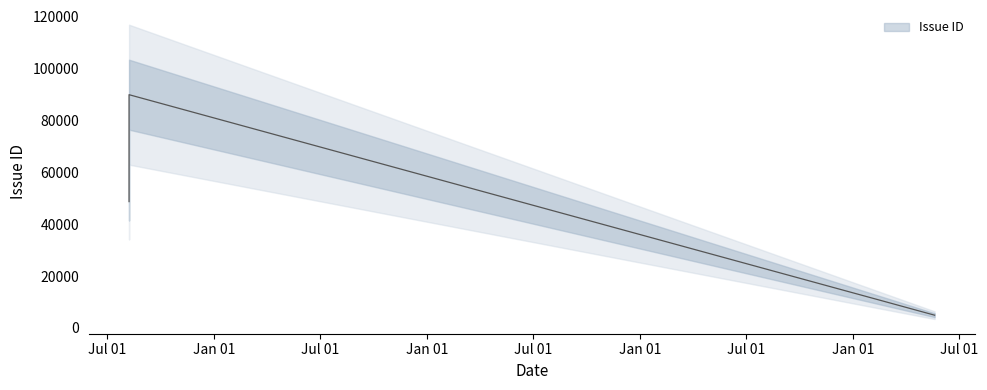

How many values are between 4914 and 89920?

3